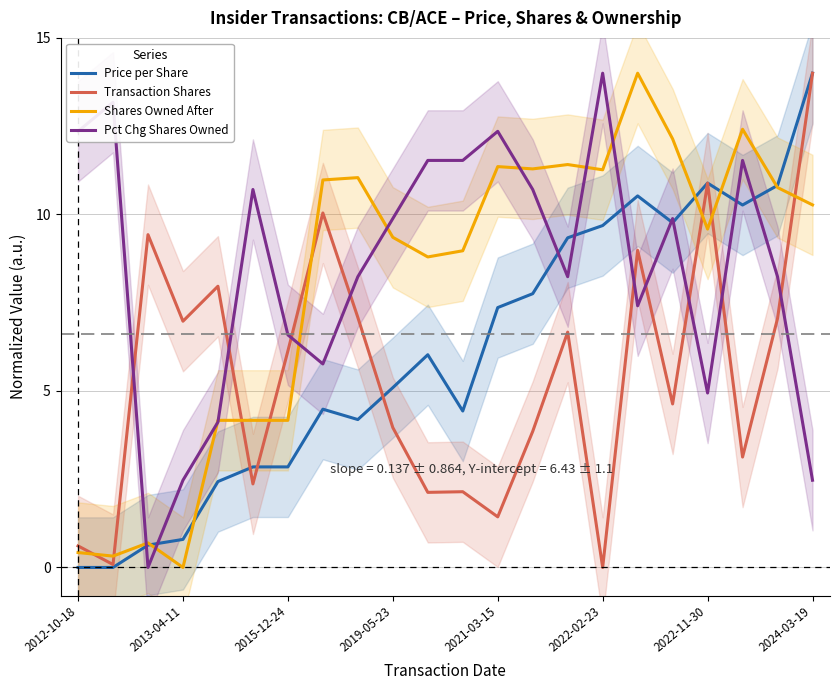

The value of Price per Share at 2024-03-19 is 14.0. True or false?

True